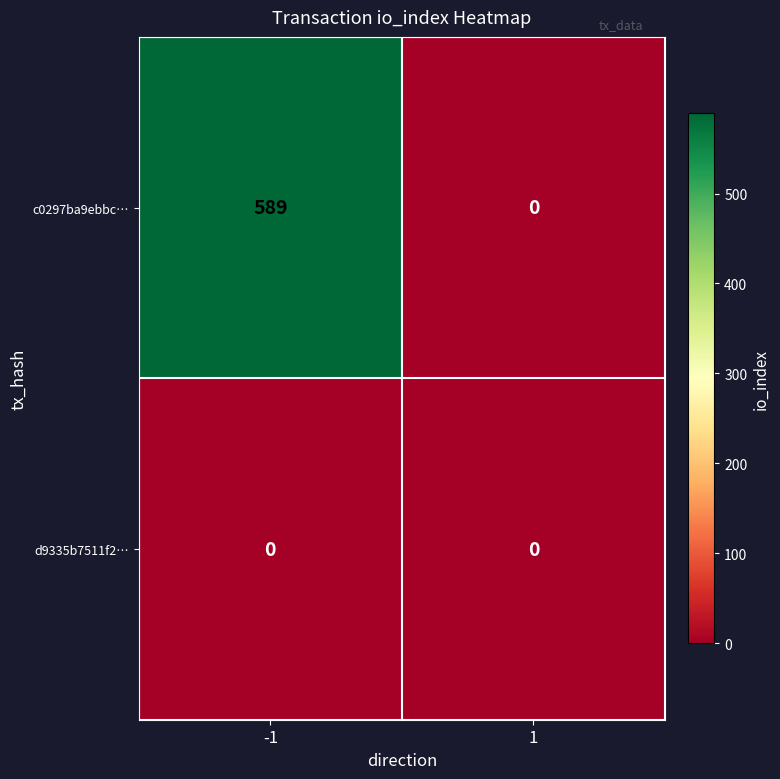

The c0297ba9ebbc… series shows 589 at -1. True or false?

True